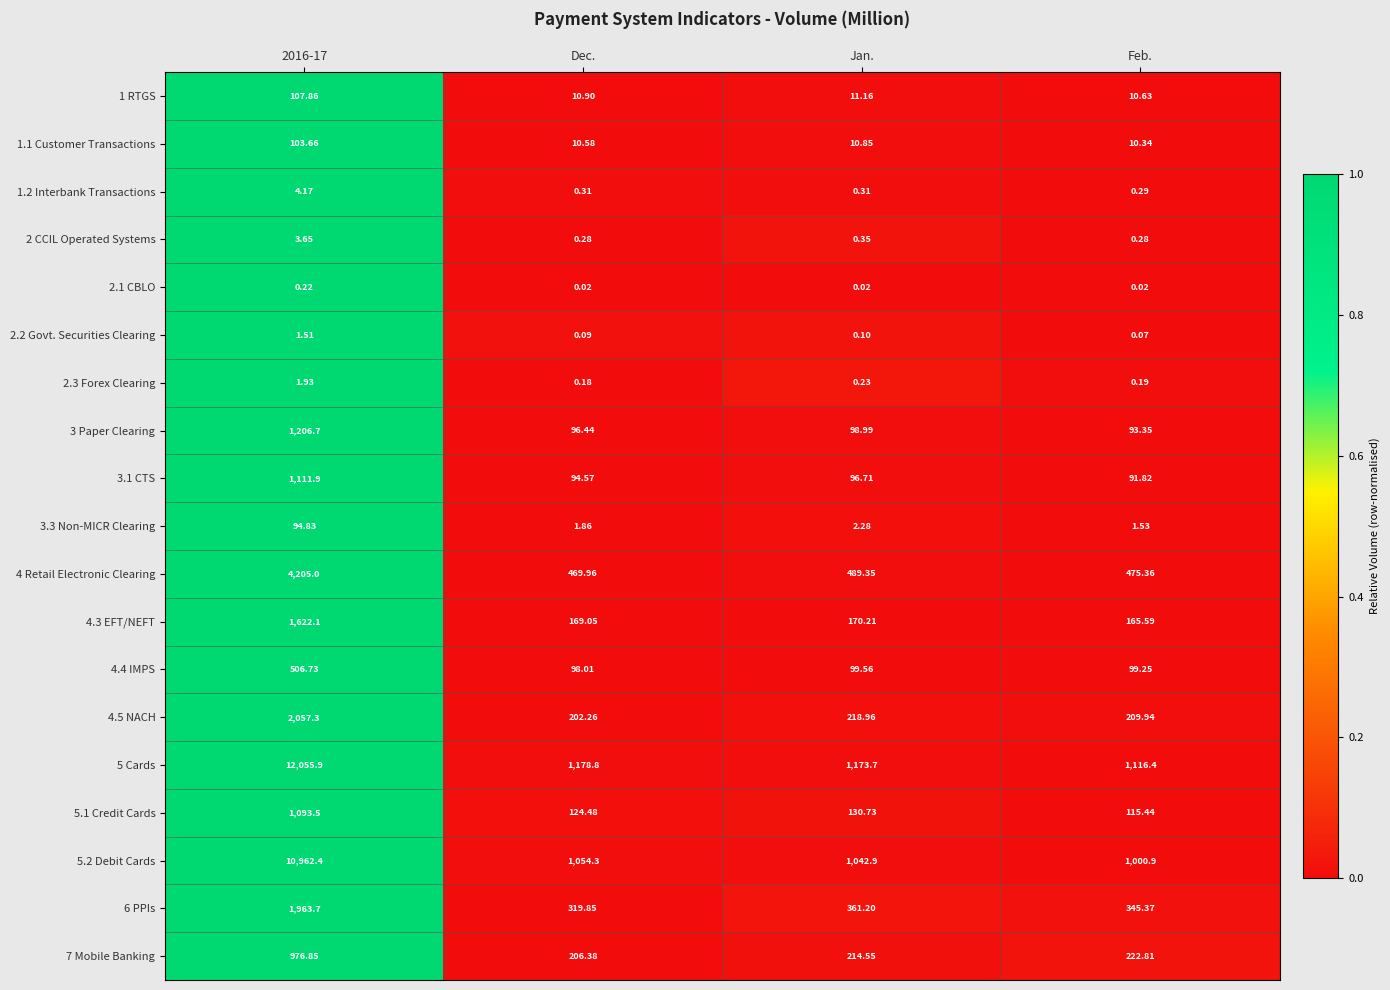

Where is 2 CCIL Operated Systems nearest to the value 1?

Jan.